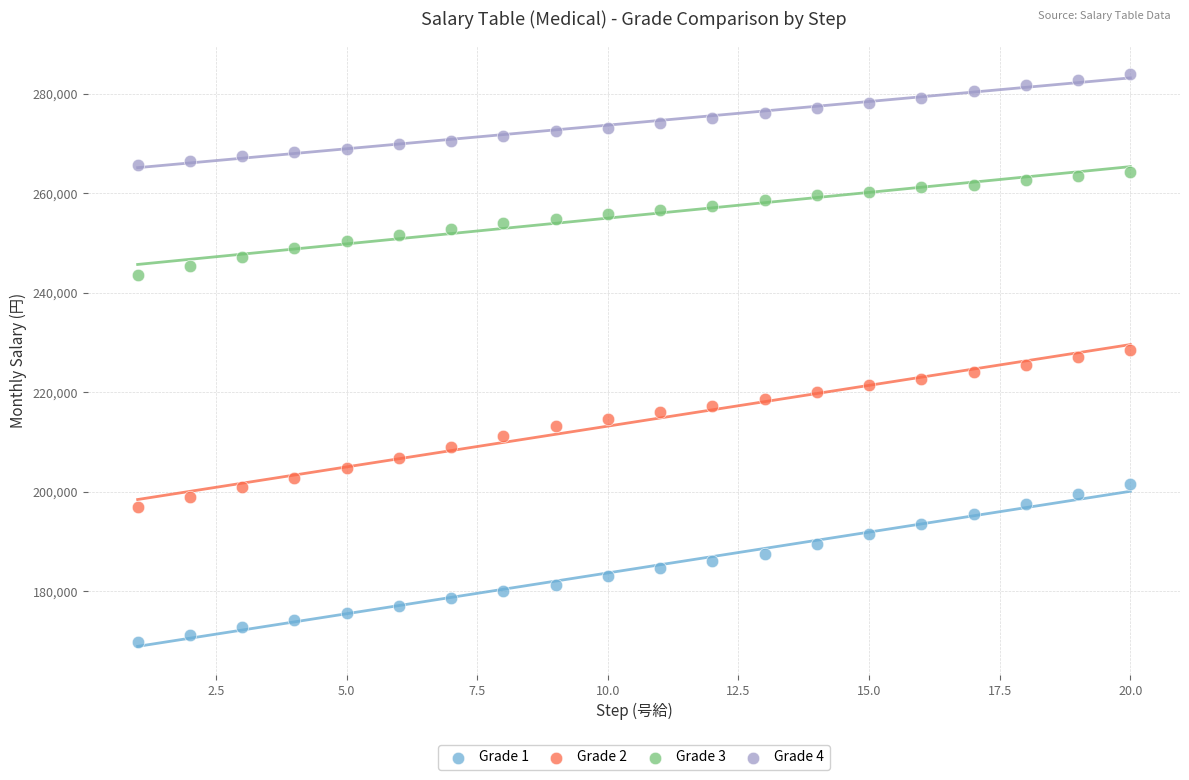

Which series reaches the maximum Y coordinate?

Grade 4